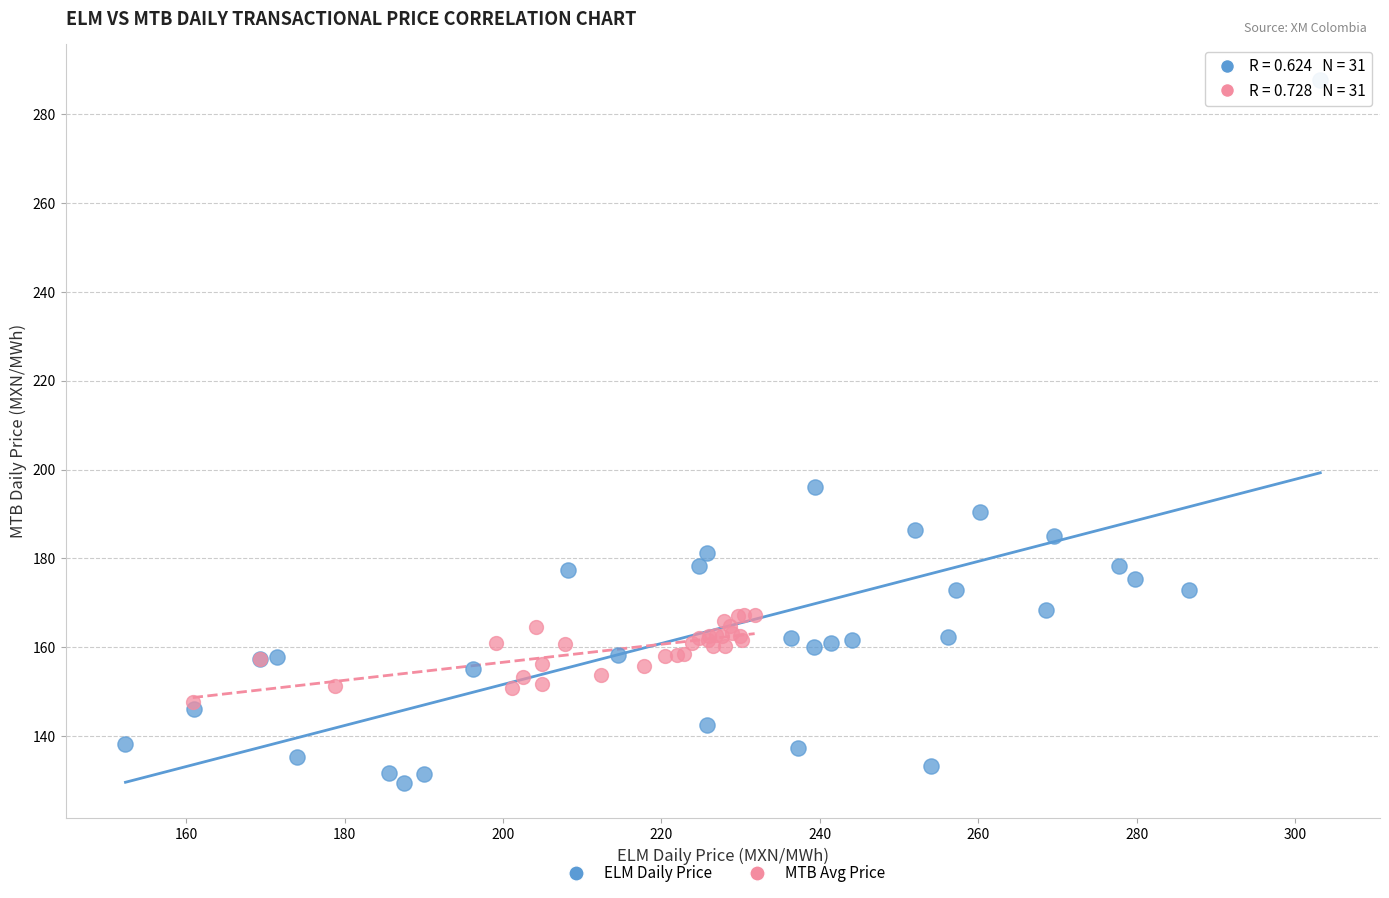

Which series has the widest spread of Y values?

ELM Daily Price